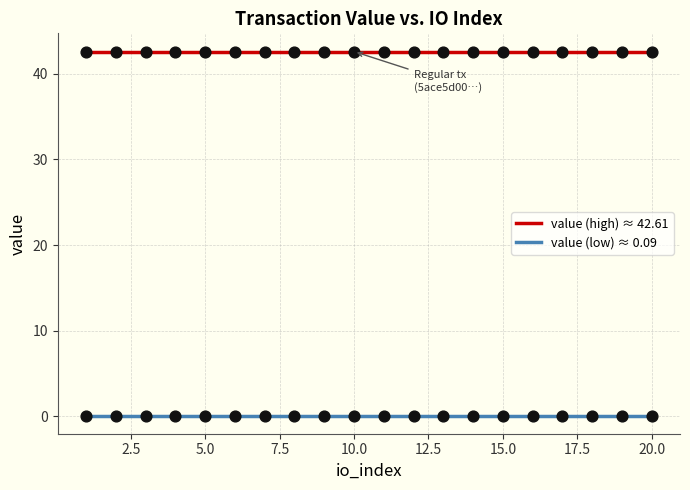

True or false: value (low) ≈ 0.09 and value (high) ≈ 42.61 intersect in this chart.

False